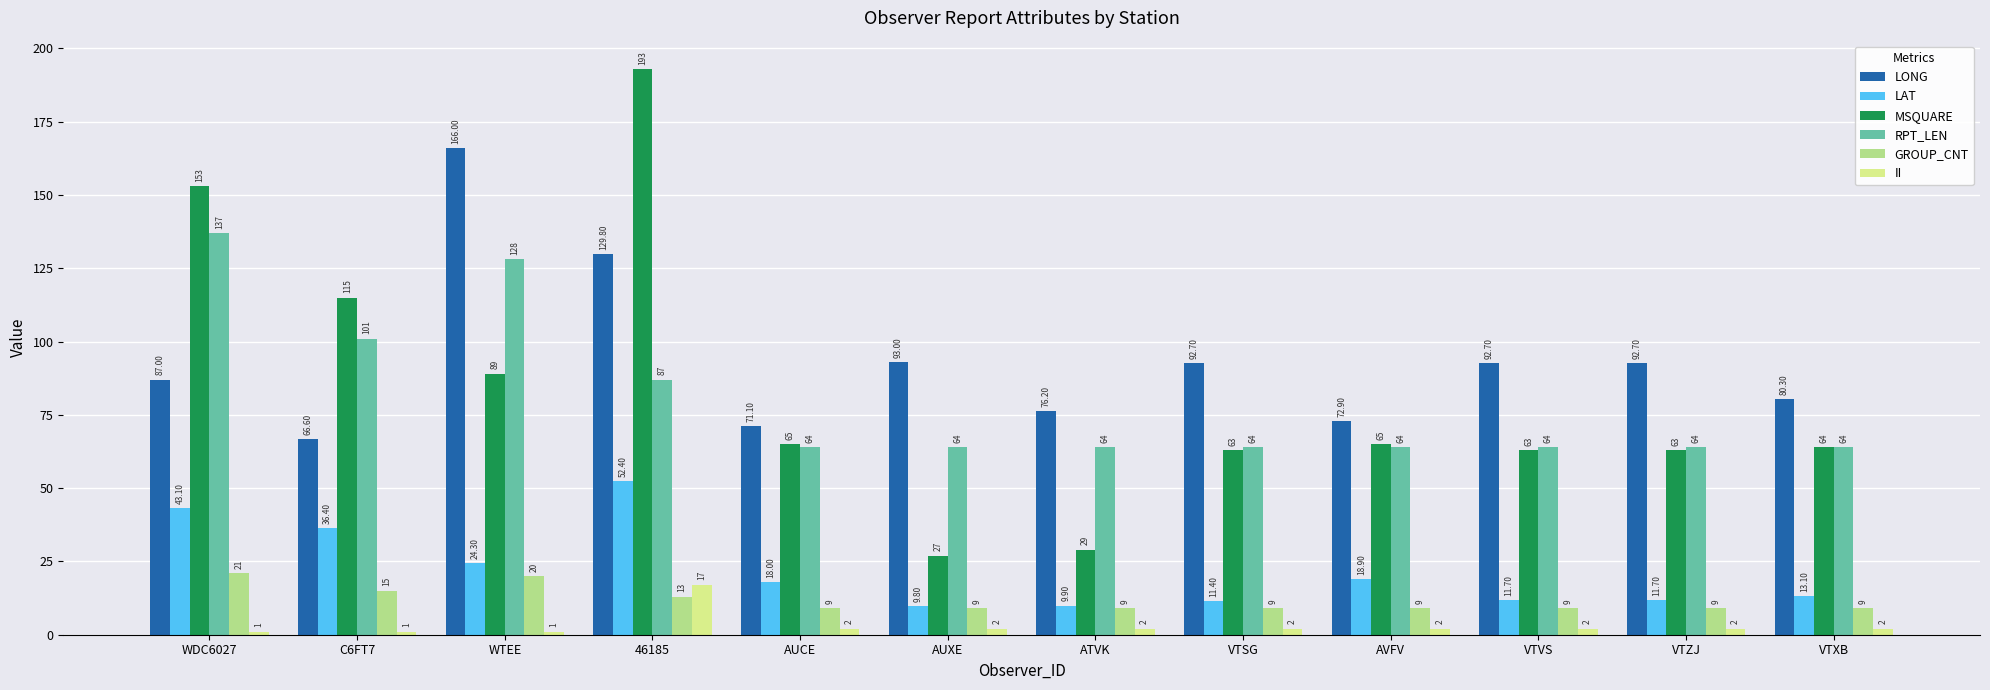

What is the approximate value of MSQUARE at VTSG?

63.0